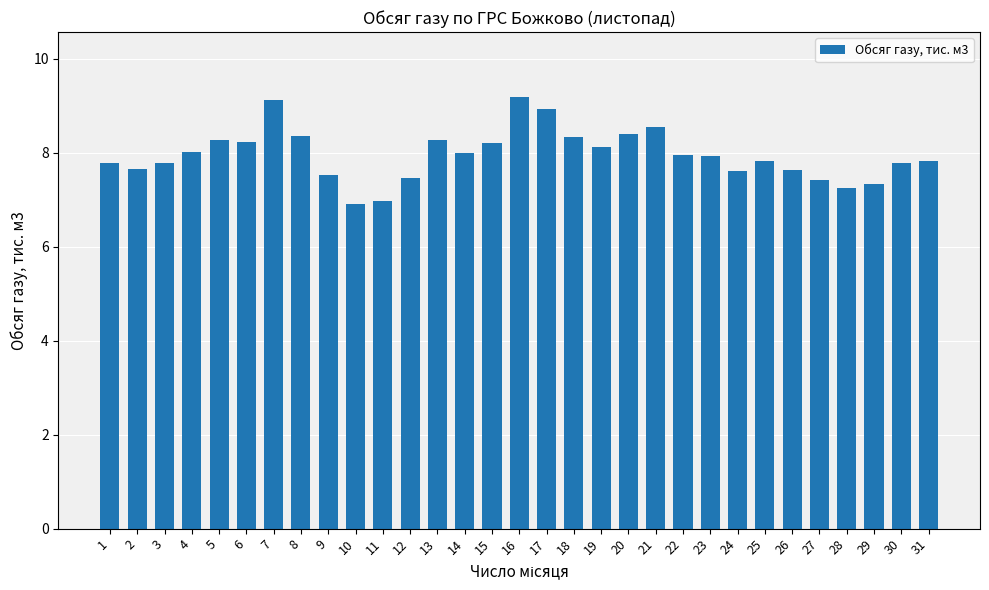

What is the ratio of the value at 9 to the value at 15?

0.9